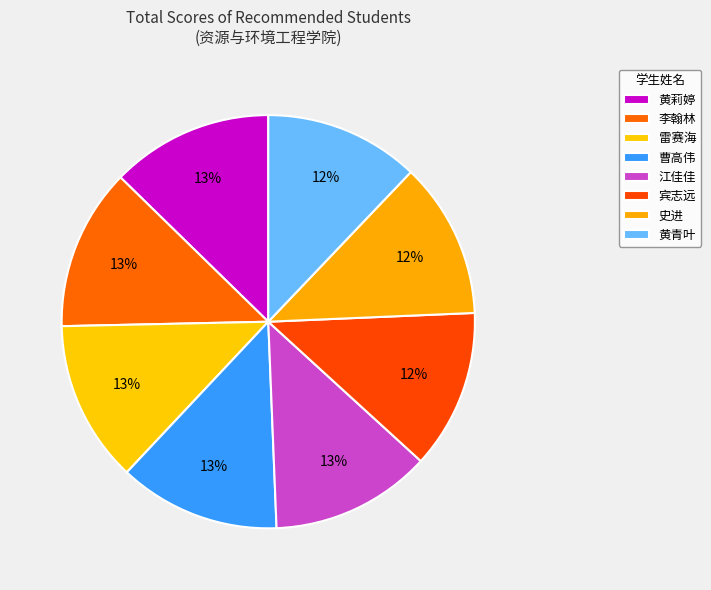

To the nearest percent, what is the combined percentage of 李翰林 and 史进?

25%